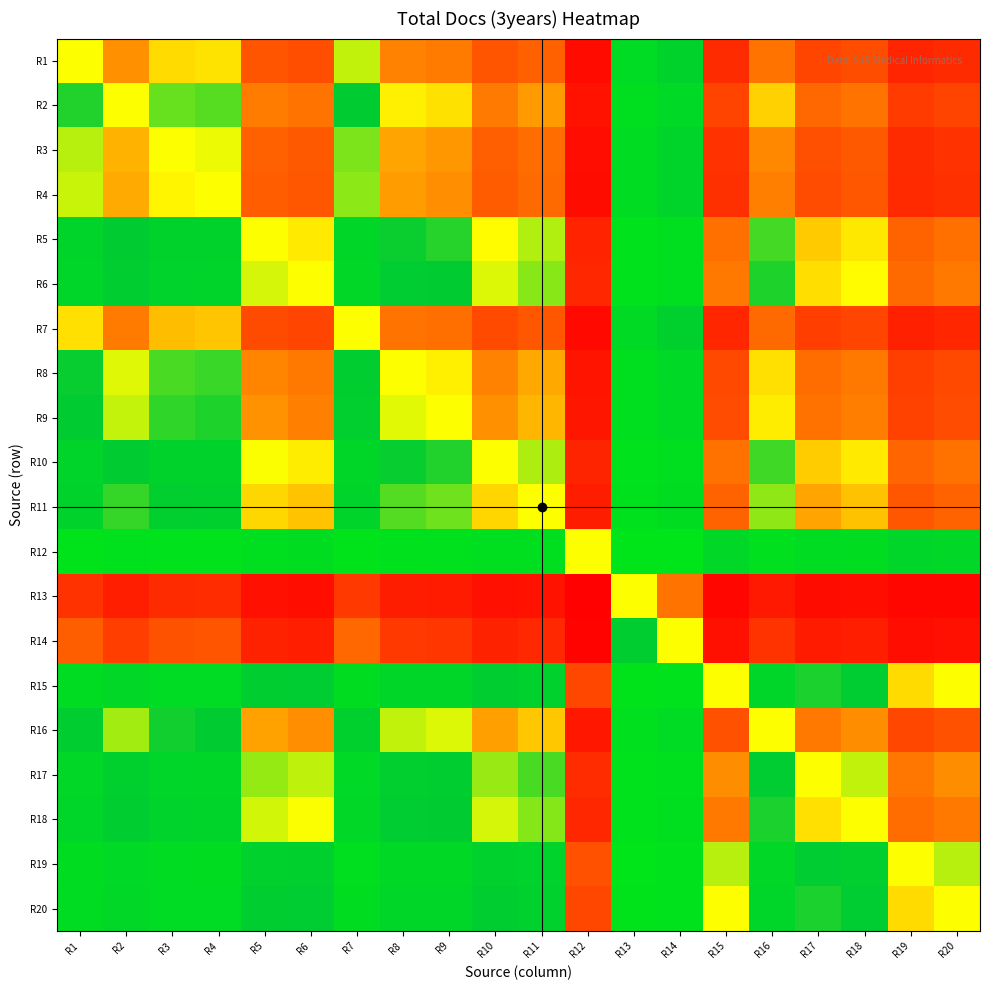

At how many categories does at least one series exceed 0?

20